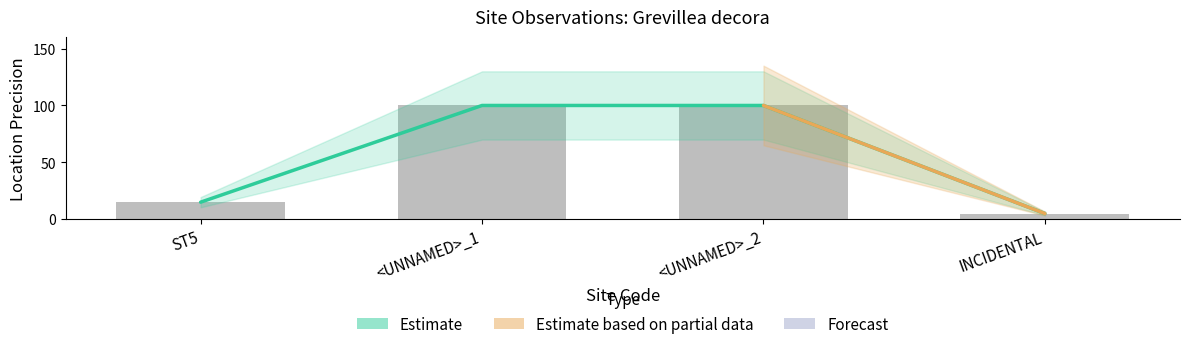

The chart shows a value of 100 at <UNNAMED>_2. True or false?

True